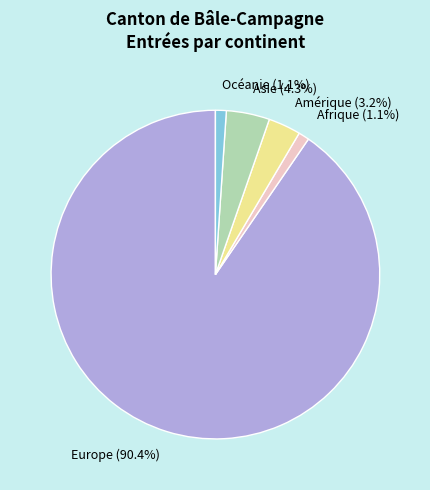

Which has a higher value, Europe or Amérique?

Europe